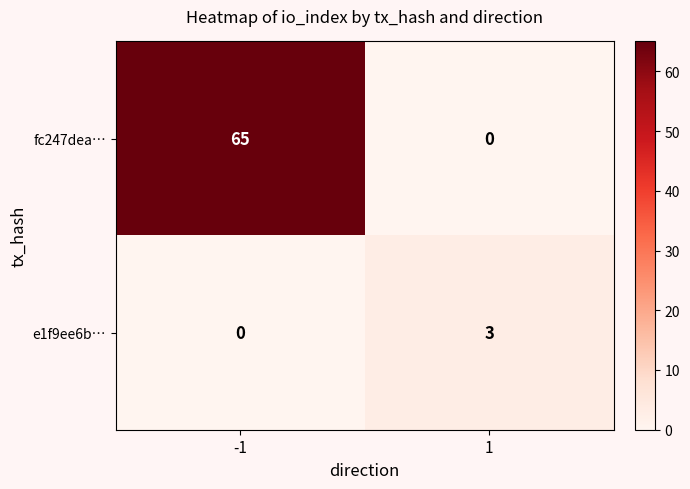

Which series has the widest spread of values?

fc247dea…